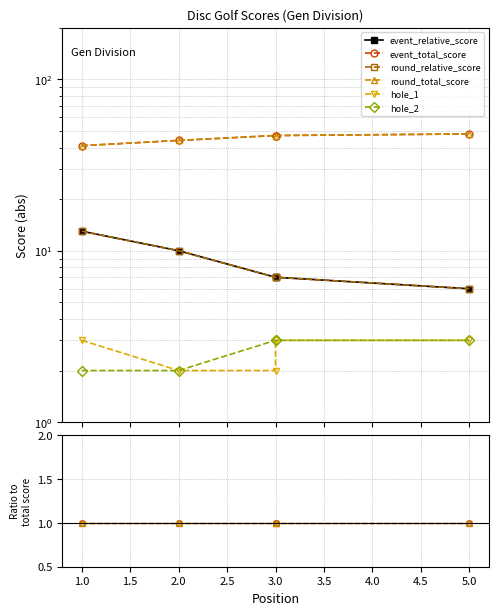

True or false: hole_2 has a value of 0.1 at 3.0.

False